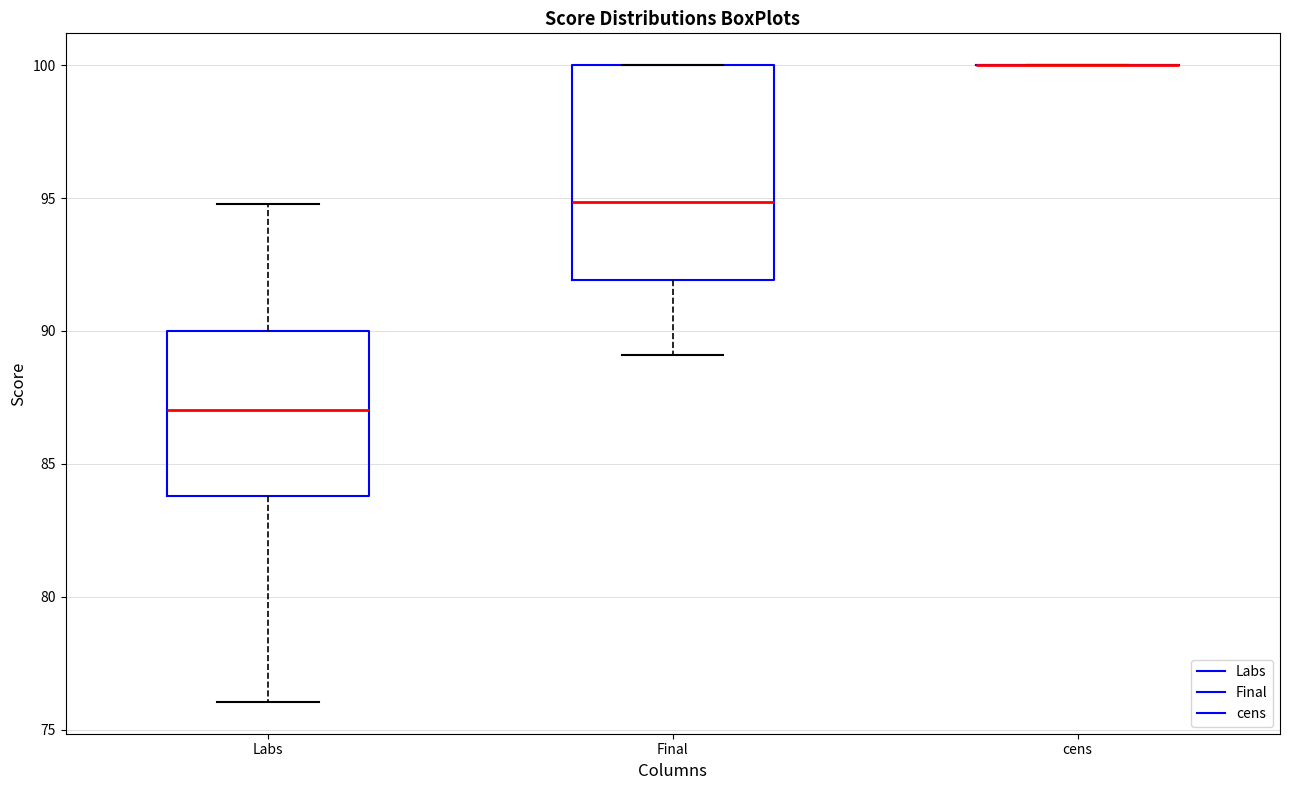

Reading left to right, read every box against the y-axis: the position of its median line, the range the box covers, and the ends of its whiskers. The values are not printed on the chart, so give them approximately, as read against the axis.

Labs: median 87, box 84 to 90, whiskers 76 to 95
Final: median 95, box 92 to 100, whiskers 89 to 100
cens: box collapsed to a line at 100, whiskers 100 to 100